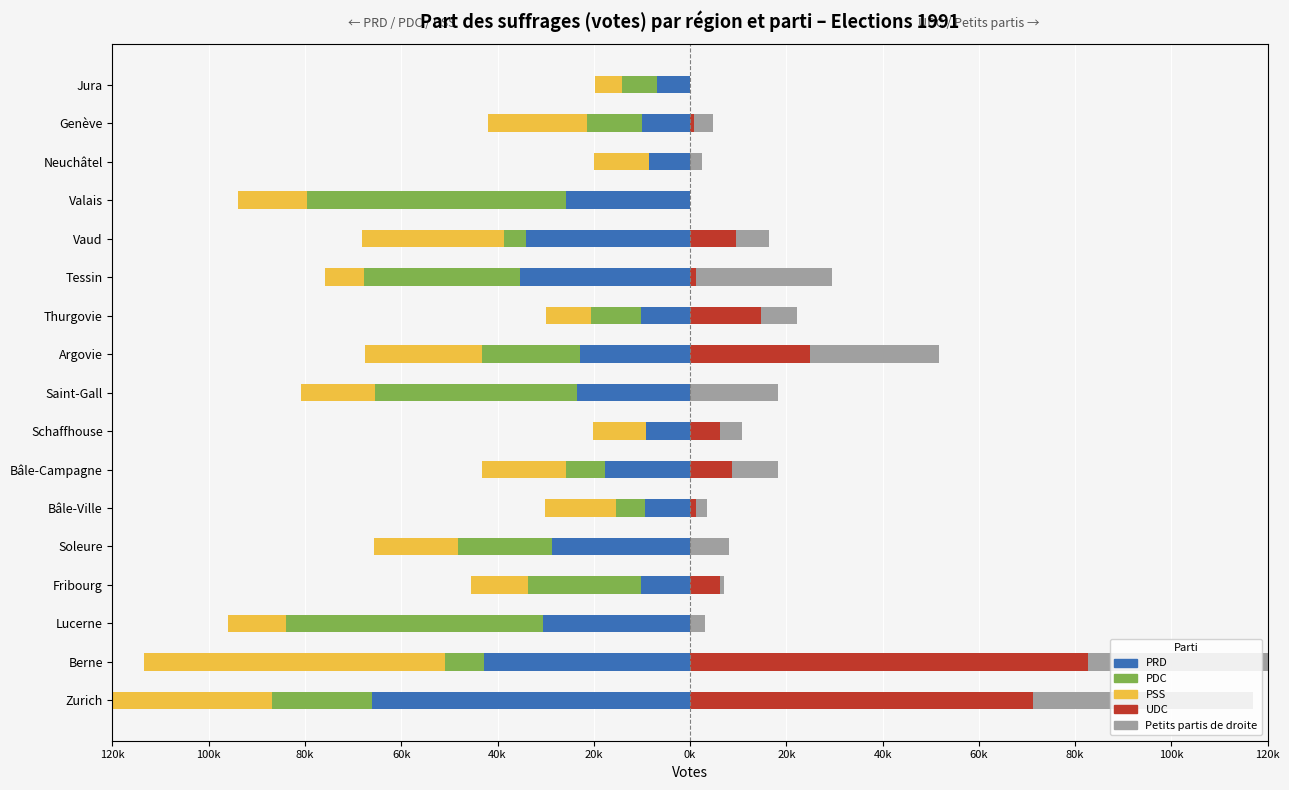

How many bars are there in total?

85